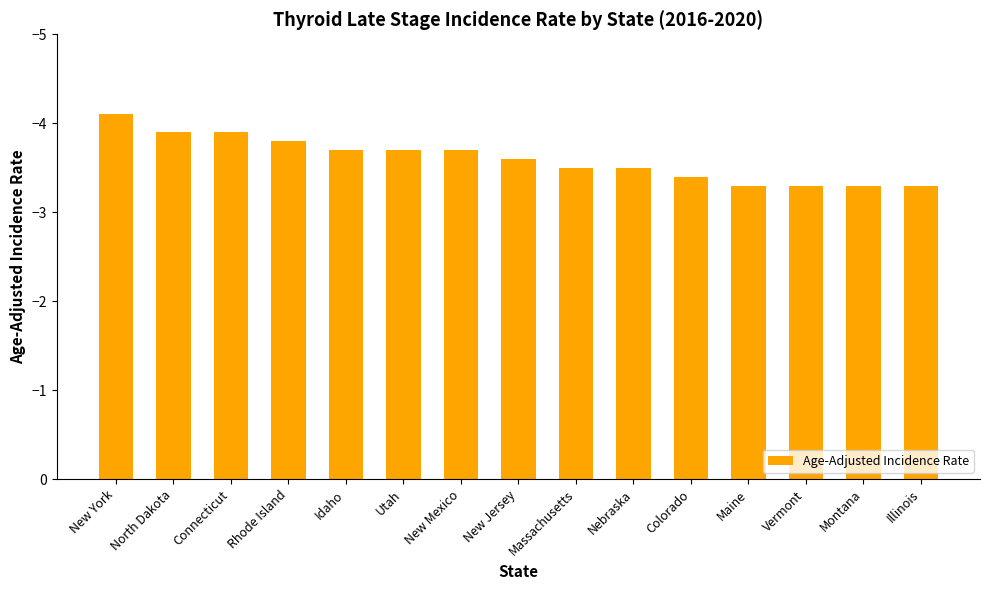

What is the difference between the values at Maine and Idaho?

0.4